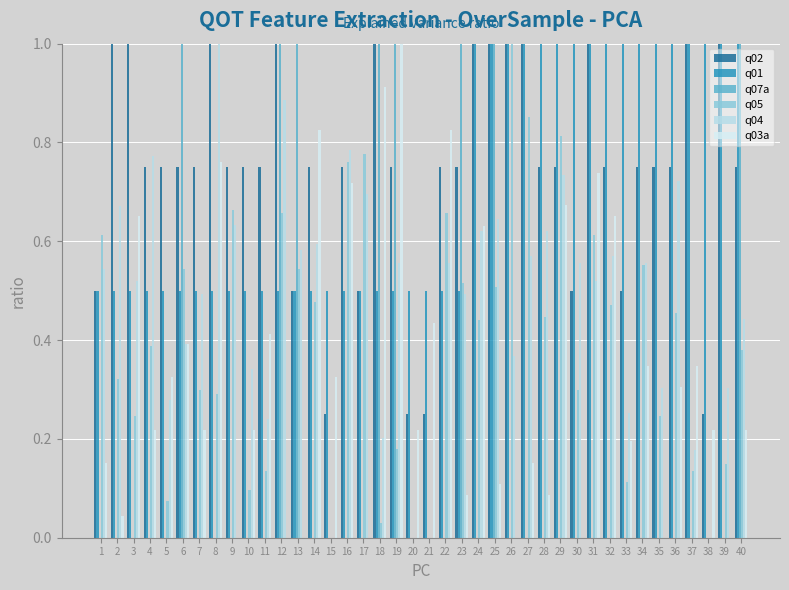

How many groups of bars are there?

40